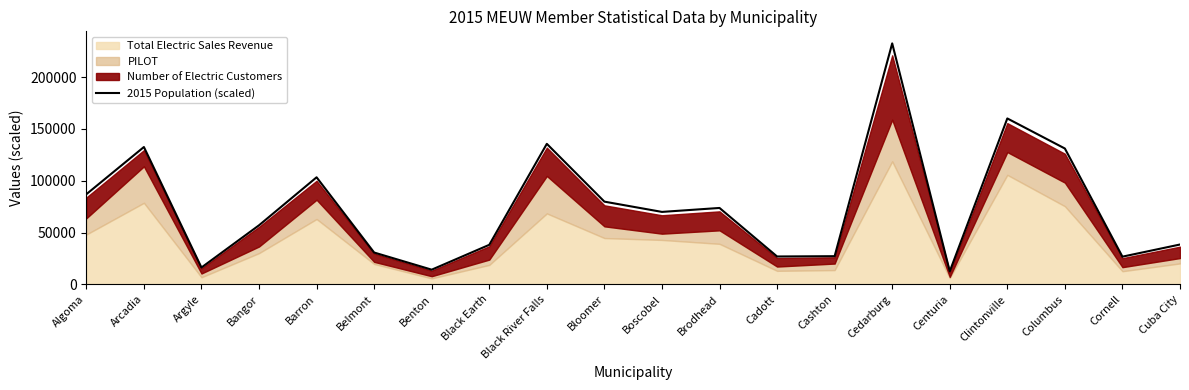

At which label is the value closest to 122545?

Columbus